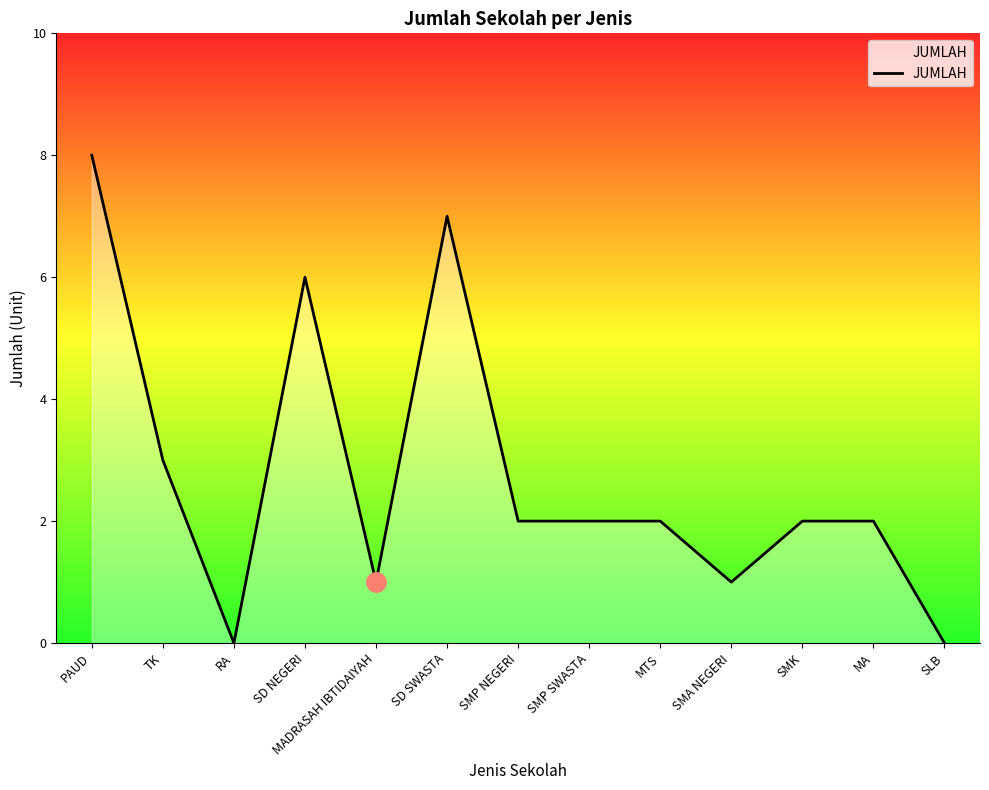

The chart shows a value of 2 at MTS. True or false?

True